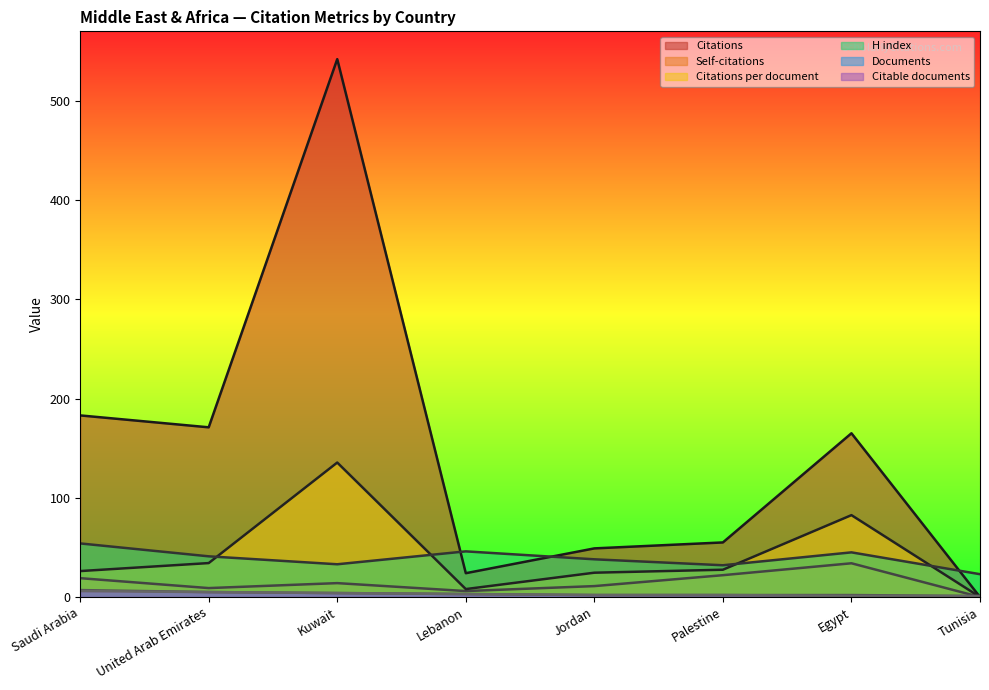

Count the number of categories in the chart.

8